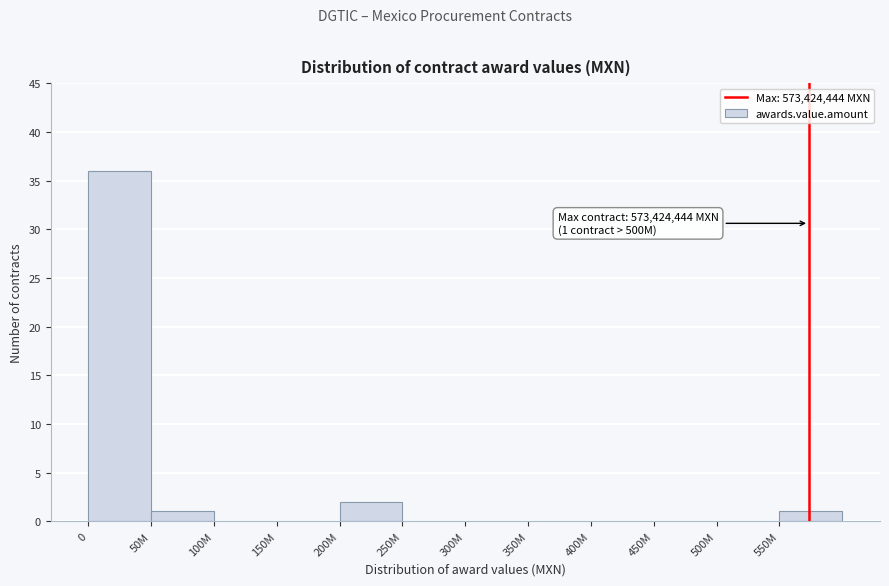

Reading right to left, list all the values displayed in this chart.

550M=1	500M=0	450M=0	400M=0	350M=0	300M=0	250M=0	200M=2	150M=0	100M=0	50M=1	0=36